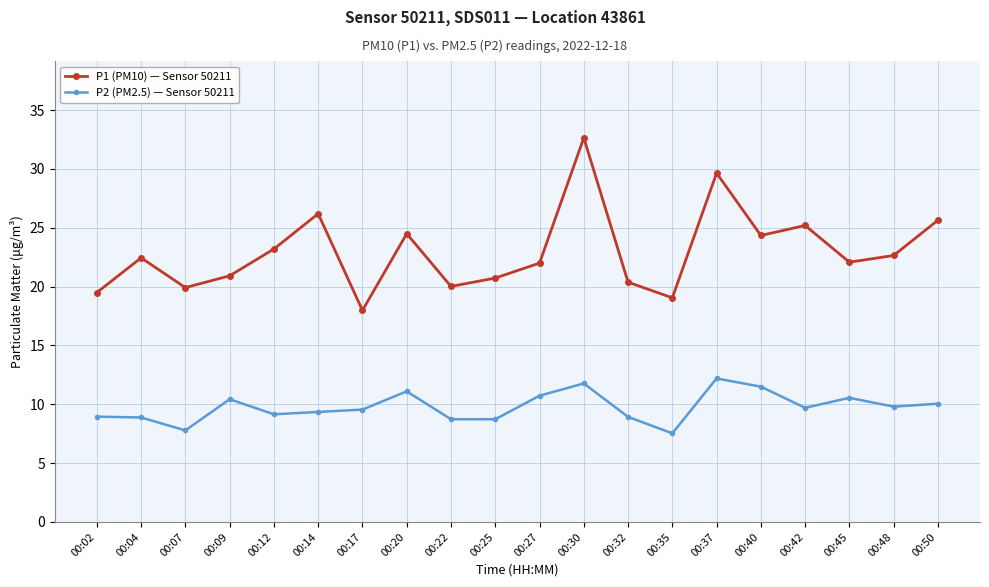

Rank the series by their average value, from highest to lowest.

P1 (PM10) — Sensor 50211, P2 (PM2.5) — Sensor 50211